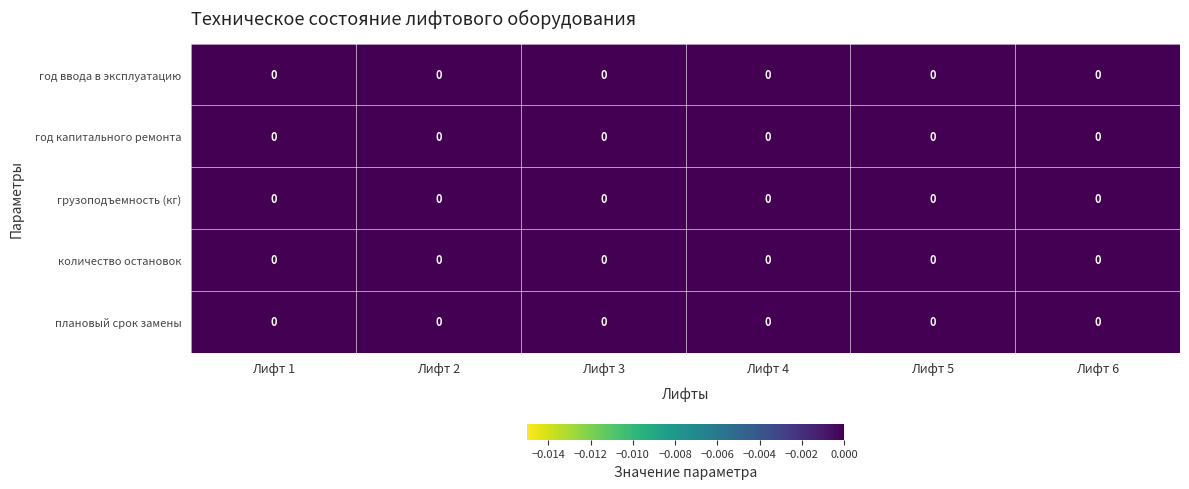

Reading left to right, extract all data points from this chart.

год ввода в эксплуатацию: Лифт 1=0.0	Лифт 2=0.0	Лифт 3=0.0	Лифт 4=0.0	Лифт 5=0.0	Лифт 6=0.0
год капитального ремонта: Лифт 1=0.0	Лифт 2=0.0	Лифт 3=0.0	Лифт 4=0.0	Лифт 5=0.0	Лифт 6=0.0
грузоподъемность (кг): Лифт 1=0.0	Лифт 2=0.0	Лифт 3=0.0	Лифт 4=0.0	Лифт 5=0.0	Лифт 6=0.0
количество остановок: Лифт 1=0.0	Лифт 2=0.0	Лифт 3=0.0	Лифт 4=0.0	Лифт 5=0.0	Лифт 6=0.0
плановый срок замены: Лифт 1=0.0	Лифт 2=0.0	Лифт 3=0.0	Лифт 4=0.0	Лифт 5=0.0	Лифт 6=0.0